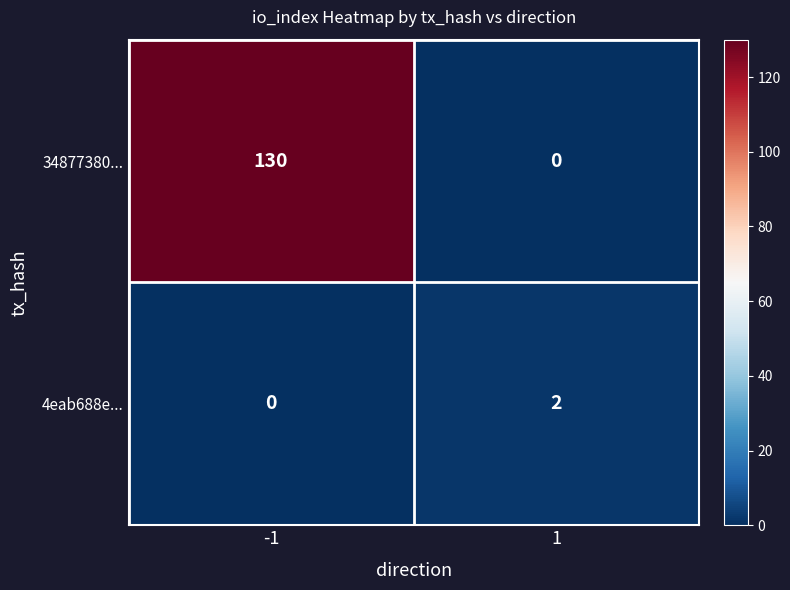

Which series changed the most between -1 and 1?

34877380...